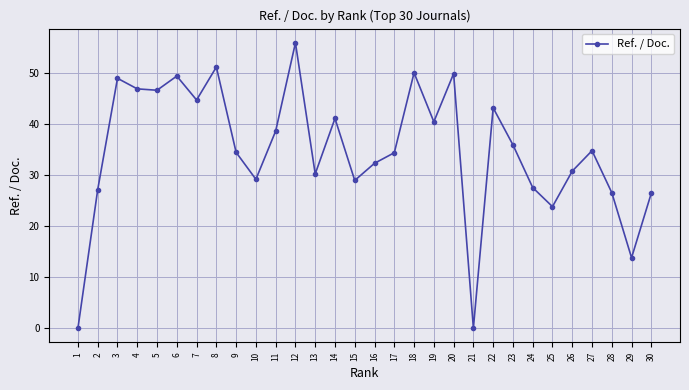

What is the difference between the maximum and minimum values?

55.9